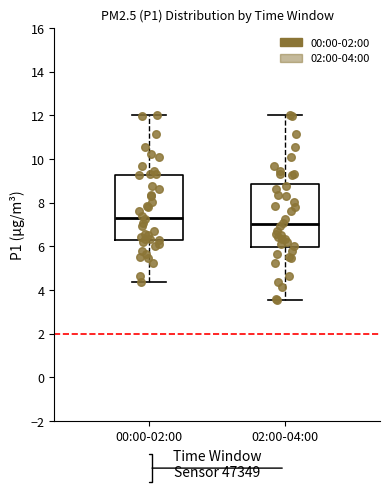

Where is the upper edge of the box for 00:00-02:00 on the y-axis? The values are not printed on the chart, so give them approximately, as read against the axis.

9.2